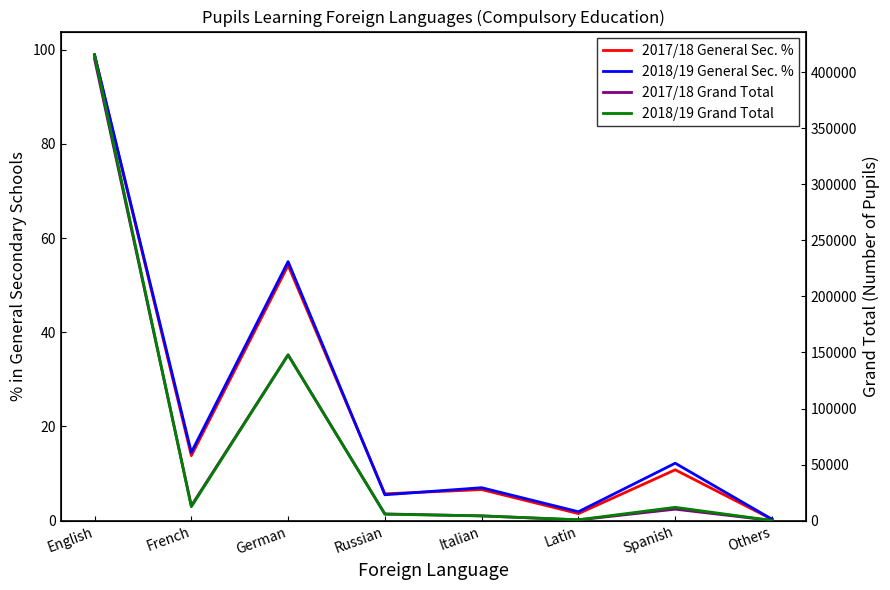

What is the difference between the 2018/19 General Sec. % values at Spanish and Latin?

10.3